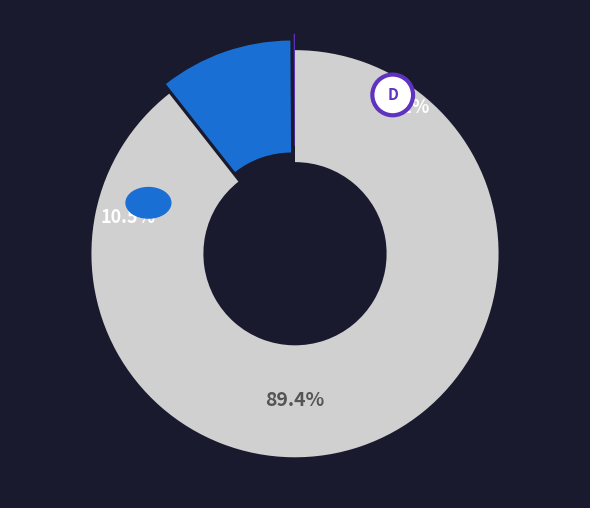

True or false: ON_MACHINE accounts for 1% of the total.

False